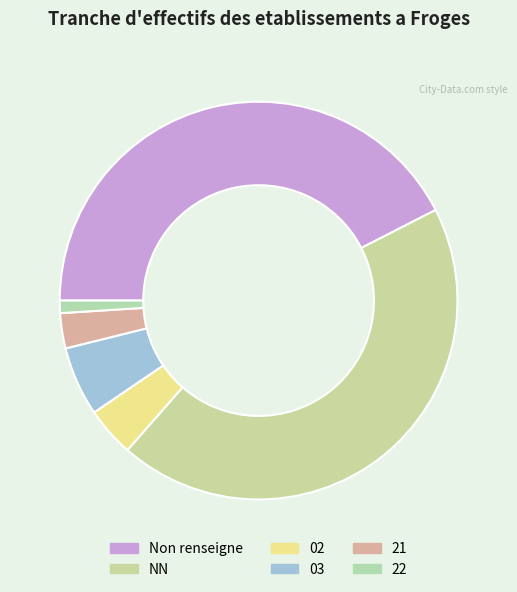

What is the ratio of the value at 03 to the value at 21?

2.0